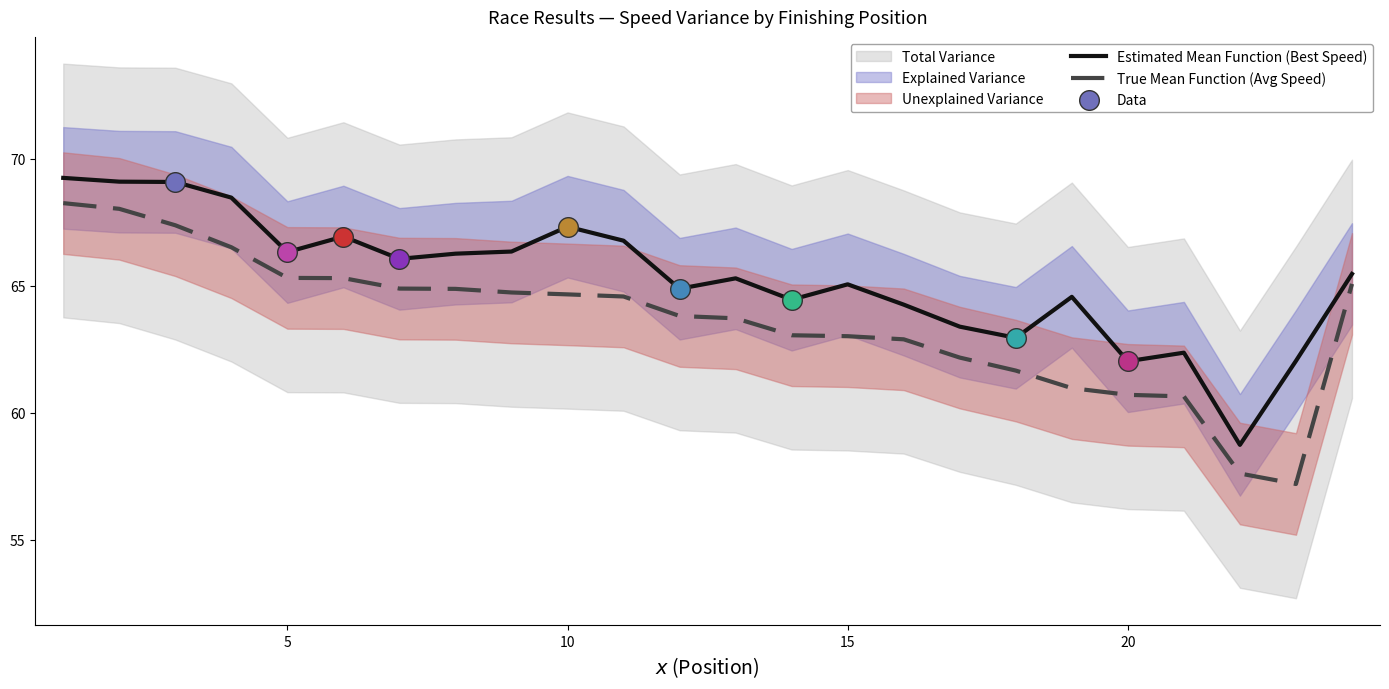

At how many categories does at least one series exceed 59?

23